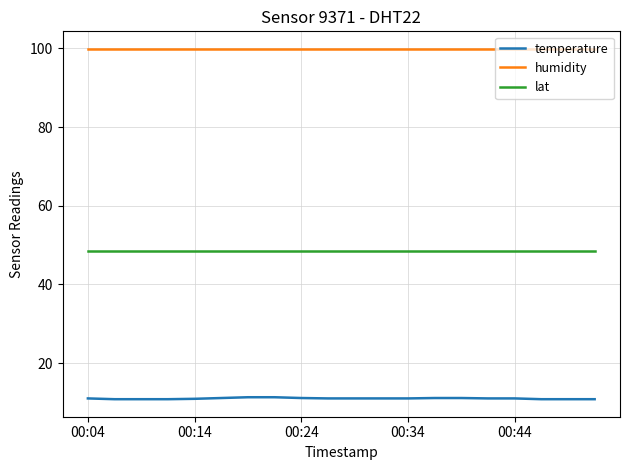

Count the number of data series in this chart.

3